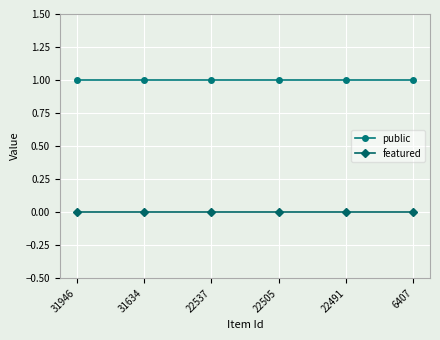

Rank the series by their average value, from lowest to highest.

featured, public